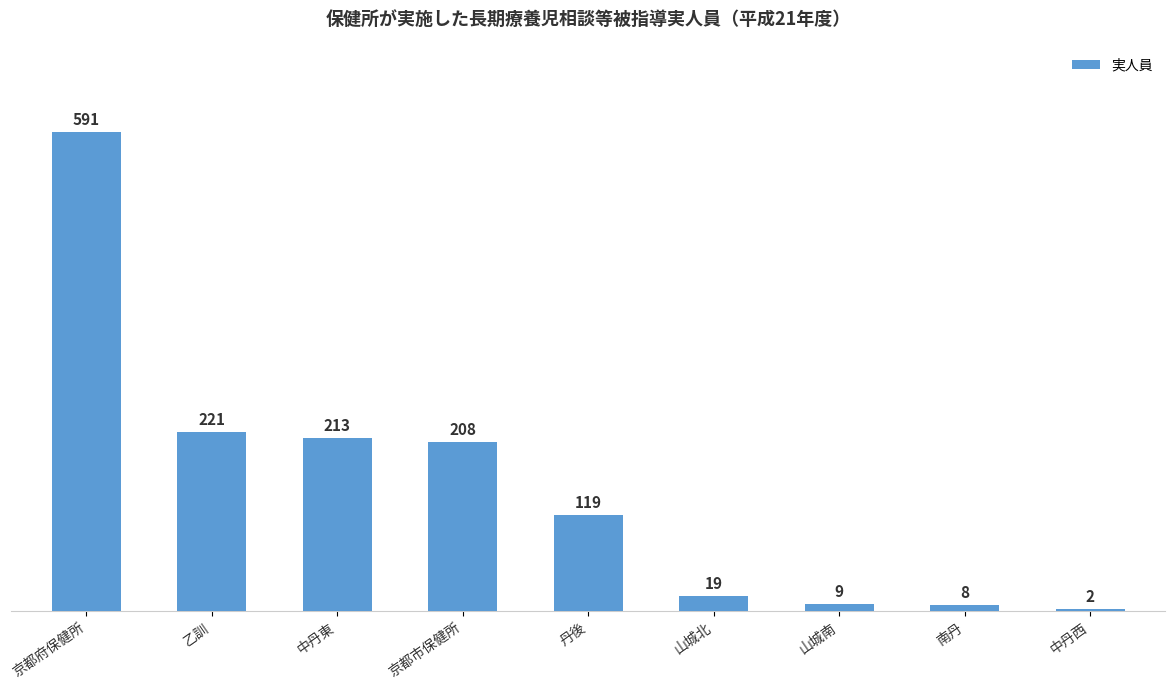

What is the greatest value displayed?

591